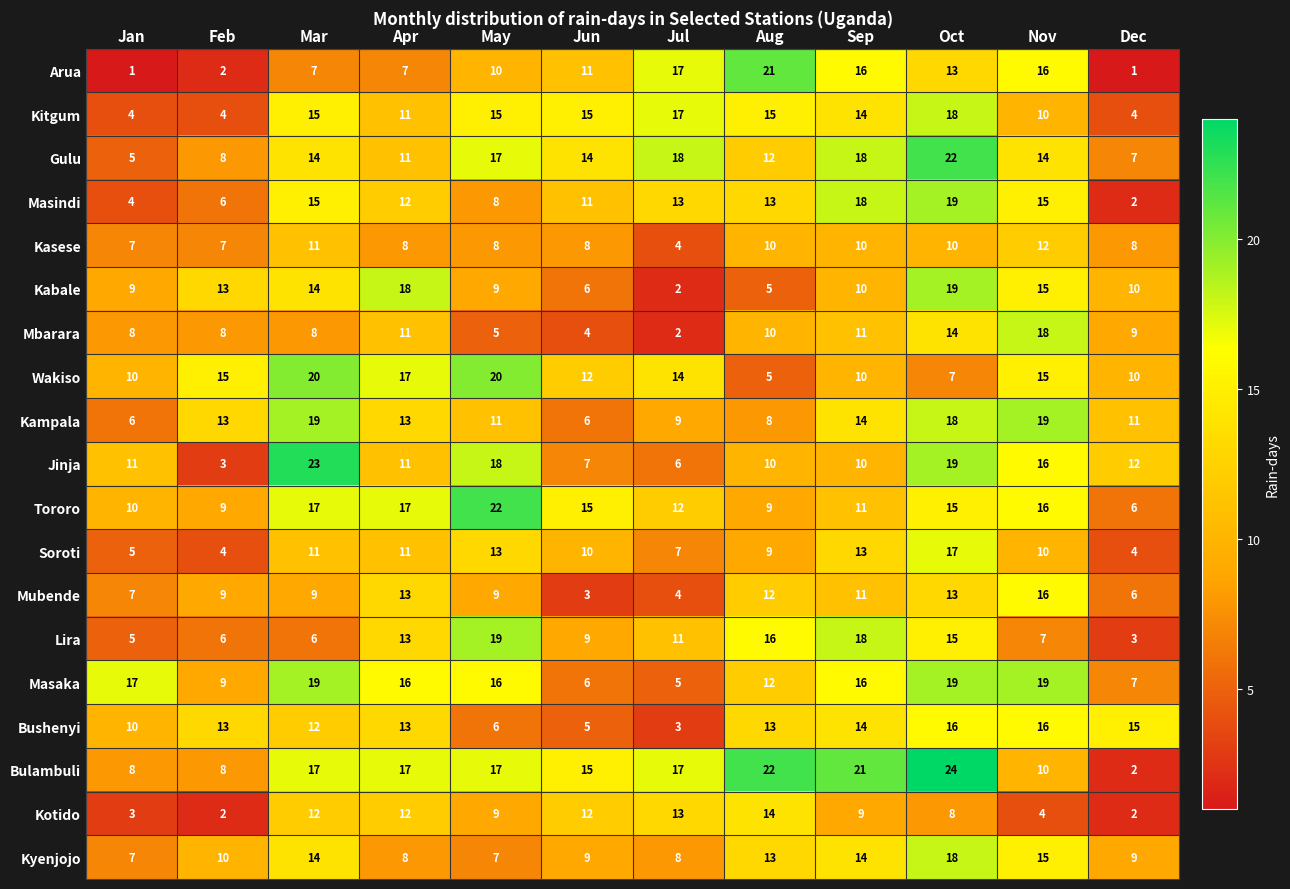

What is the difference between the highest and lowest values at Nov?

15